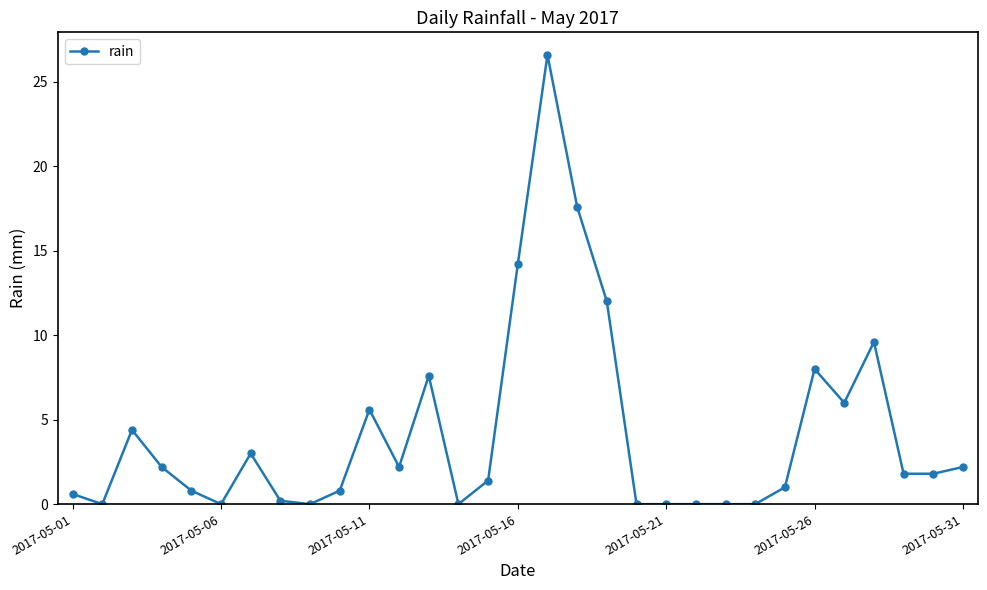

What is the value of the 17th point from the left?

26.6